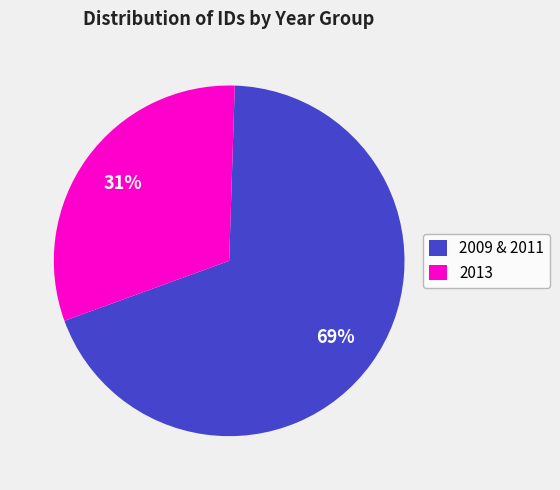

To the nearest percent, what is the combined percentage of 2009 & 2011 and 2013?

100%